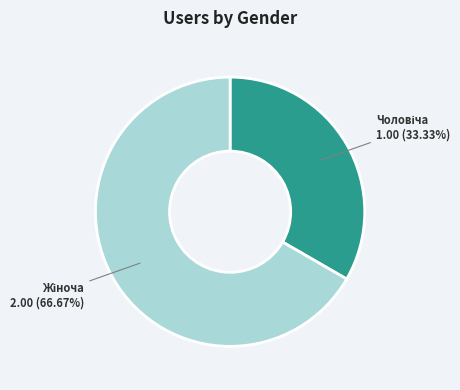

Is there any slice that represents more than half of the pie?

Yes